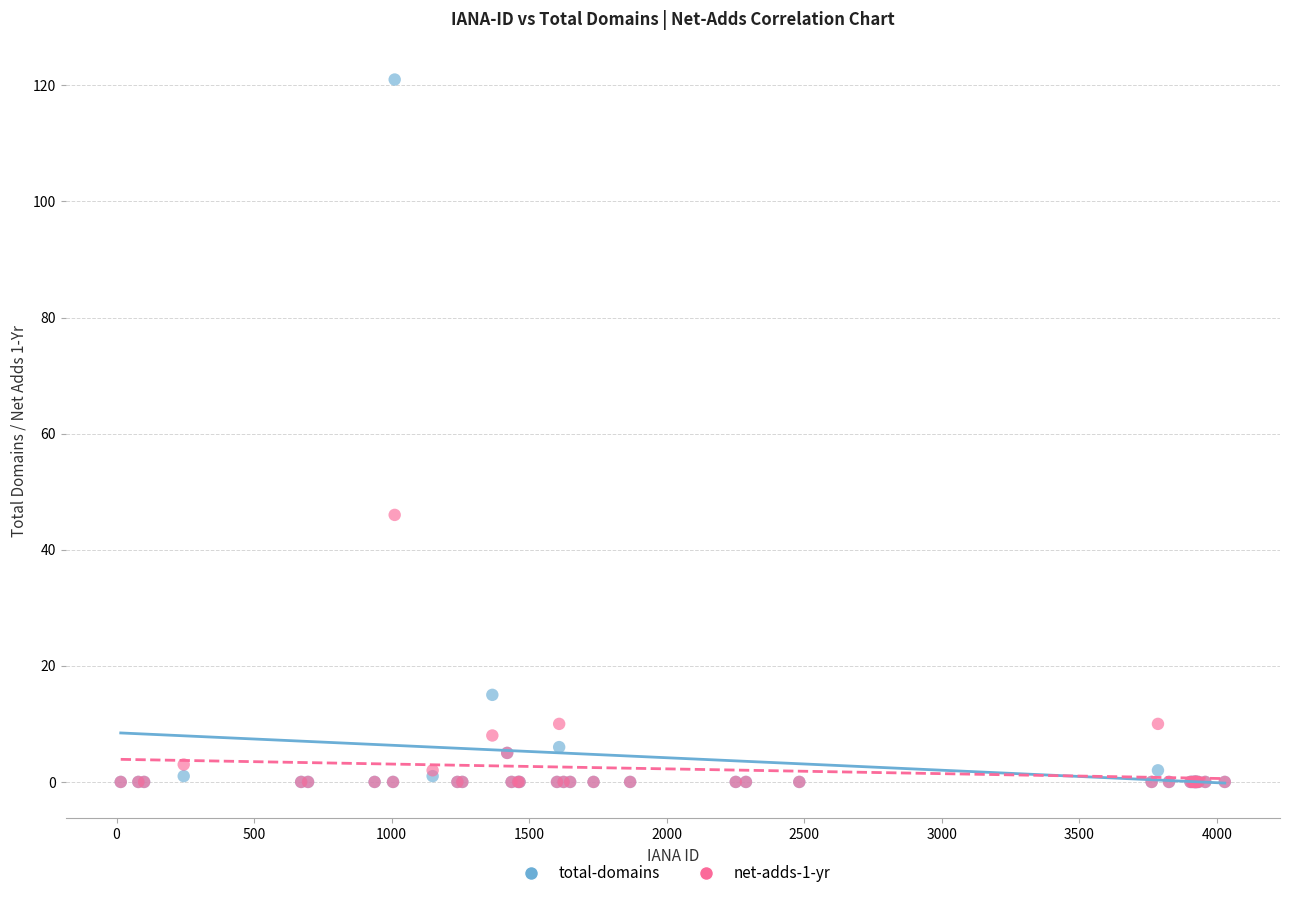

In the total-domains series, what Y value is closest to 60?

15